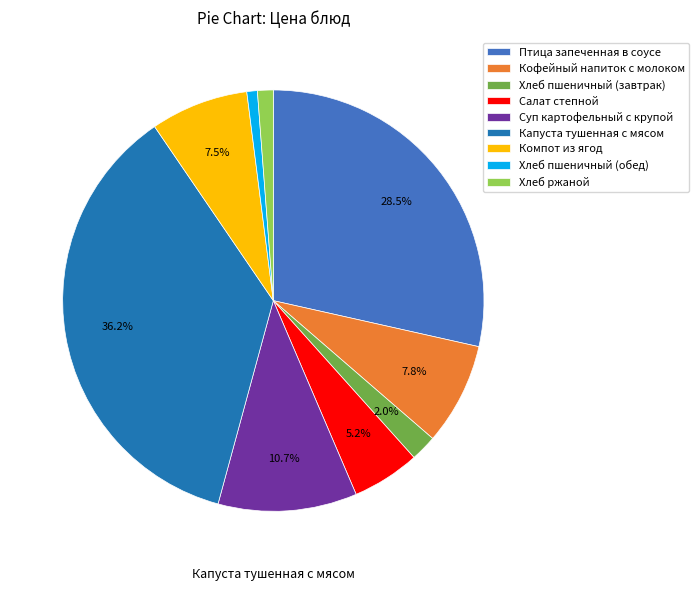

To the nearest percent, what is the difference between the Салат степной and Птица запеченная в соусе slice percentages?

23%